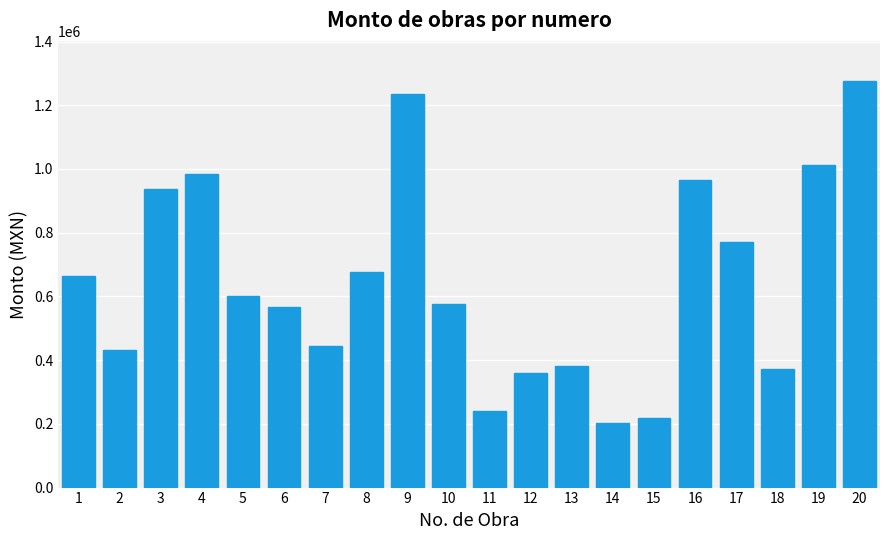

The value at 7 is 444589.5. True or false?

True